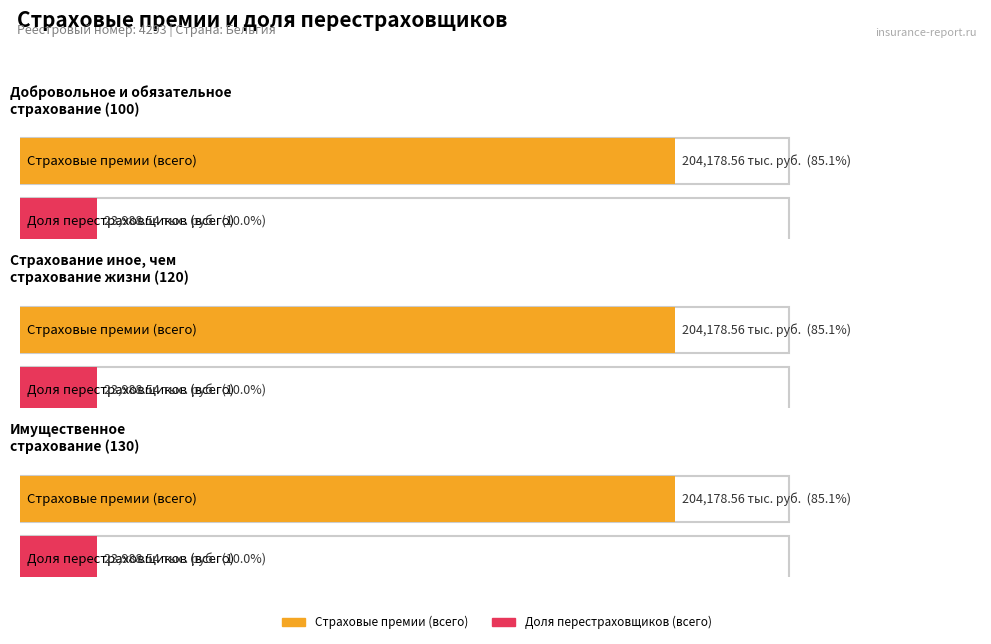

Between Страхование иное, чем
страхование жизни (120) and Добровольное и обязательное
страхование (100), which is larger?

Страхование иное, чем
страхование жизни (120)